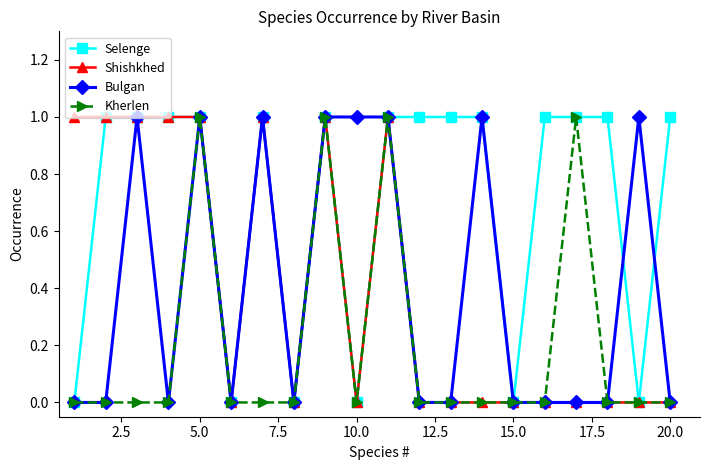

Count the number of data series in this chart.

4